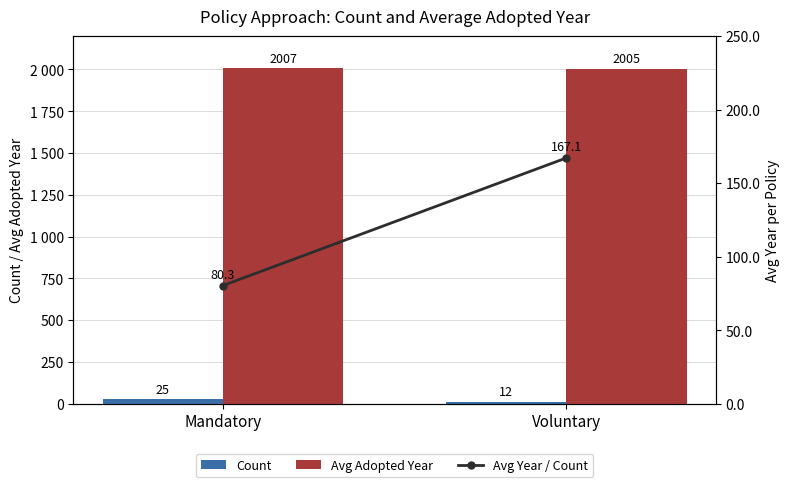

Which series has the largest total across all categories?

Avg Adopted Year